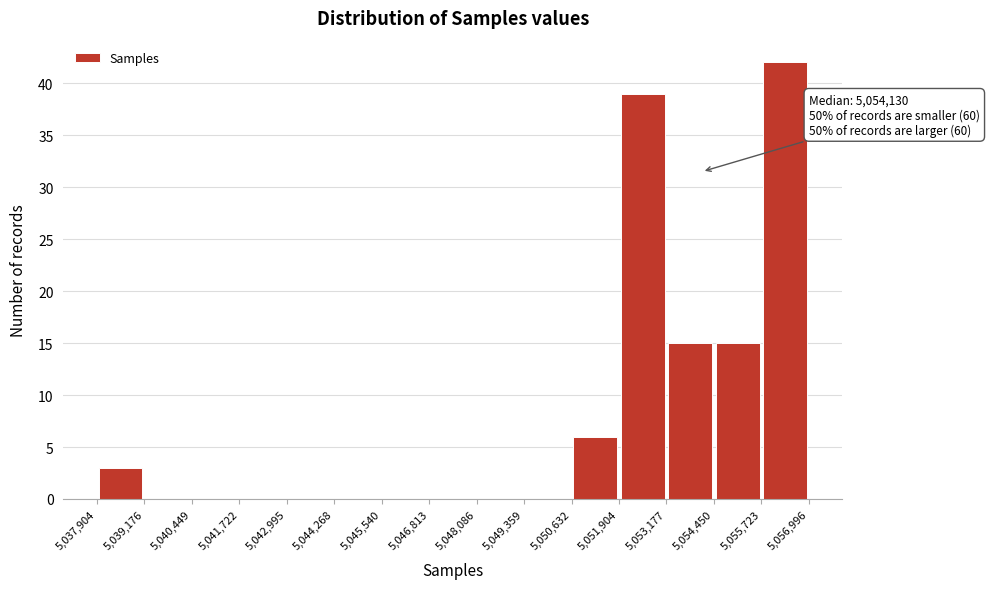

Which range on the x-axis has the tallest bar?

5,055,723 to 5,056,996